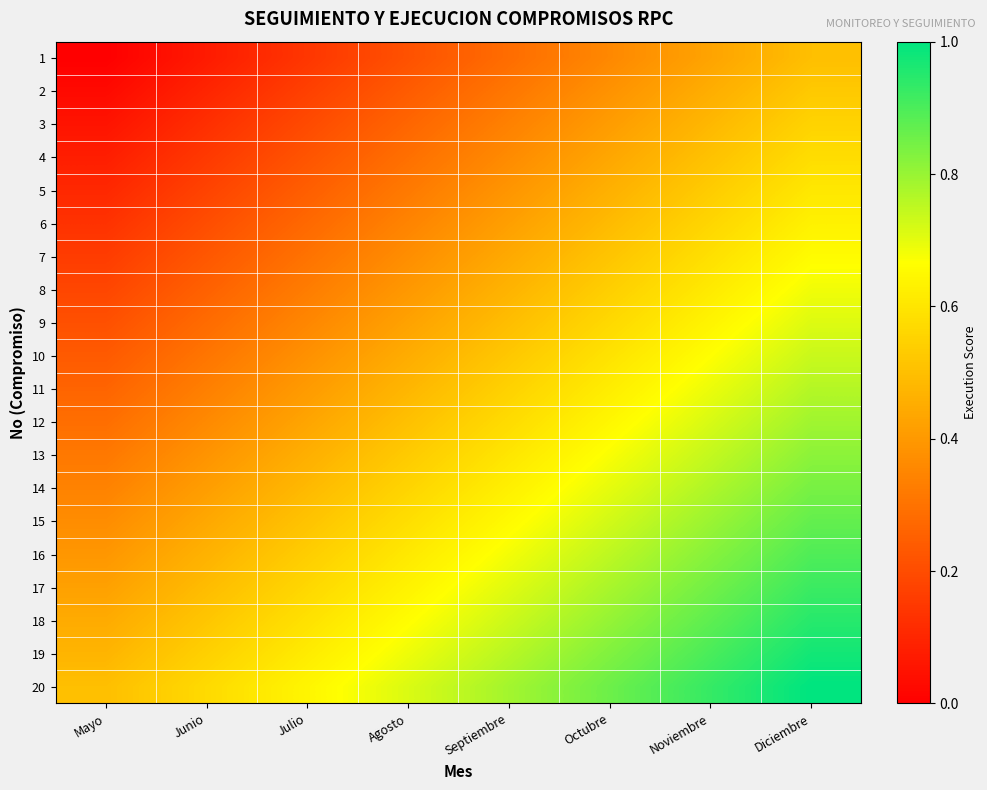

How many series are shown in this chart?

20